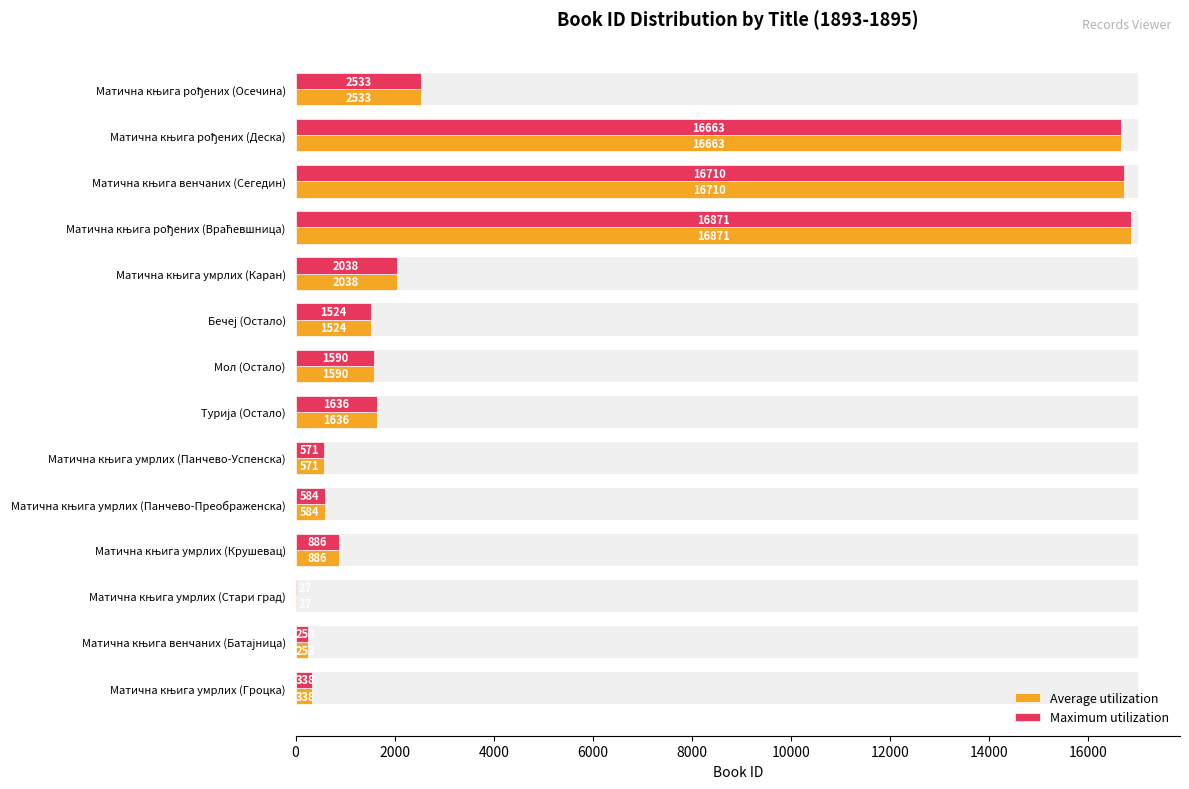

What is the sum of all Maximum utilization values?

62224